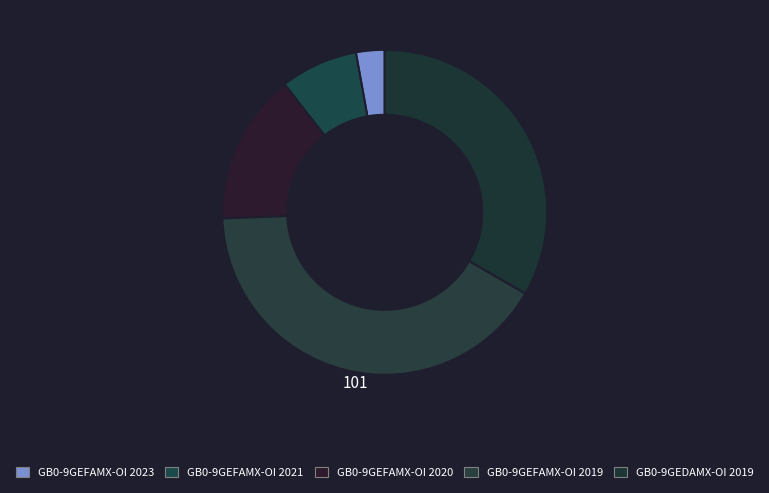

To the nearest percent, what percentage of the pie is GB0-9GEFAMX-OI 2023?

3%